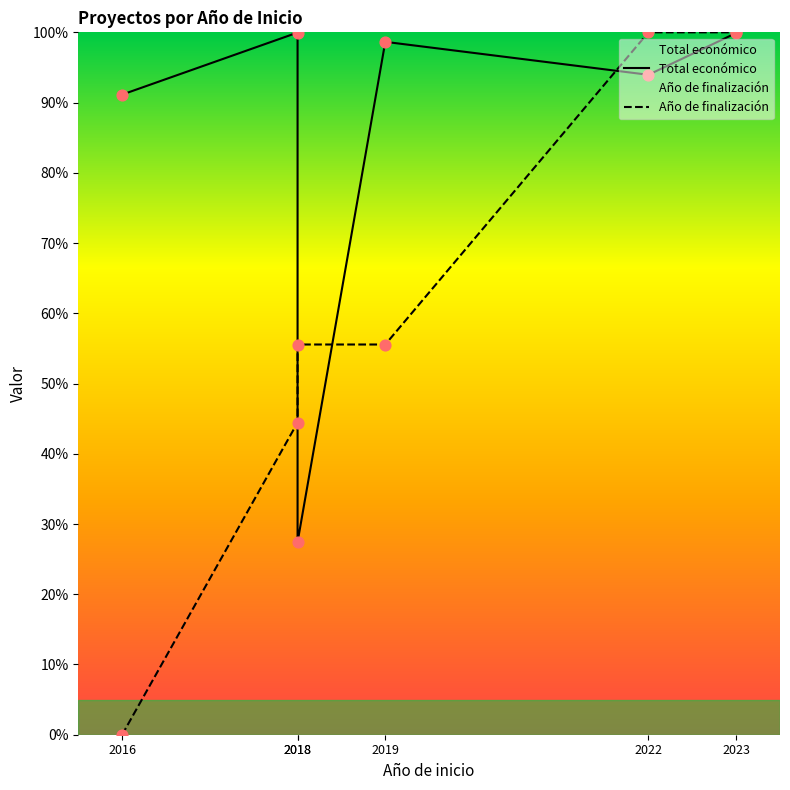

At which category is the sum across all series the highest?

2023